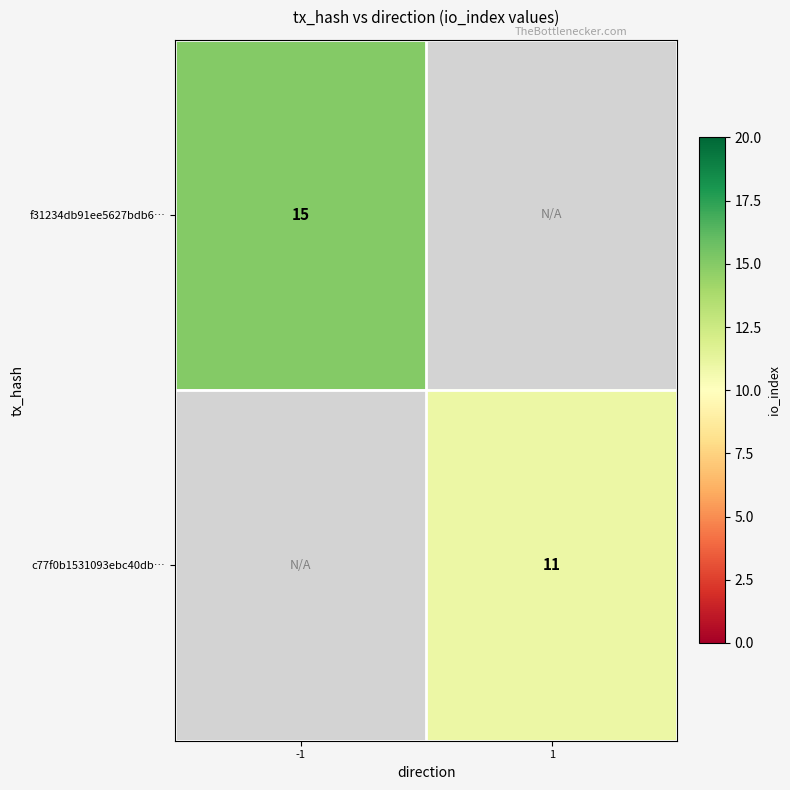

Is it true that c77f0b1531093ebc40db… equals 11 at 1?

True